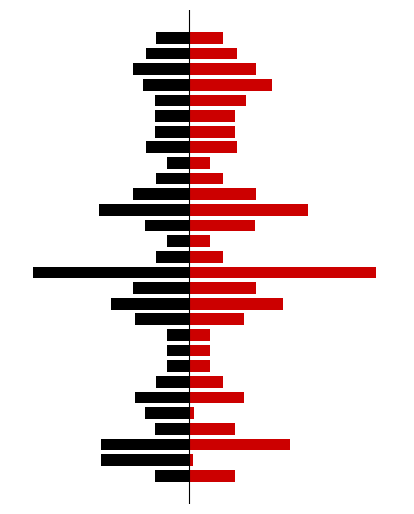

How many values in the СР series exceed -64?

14